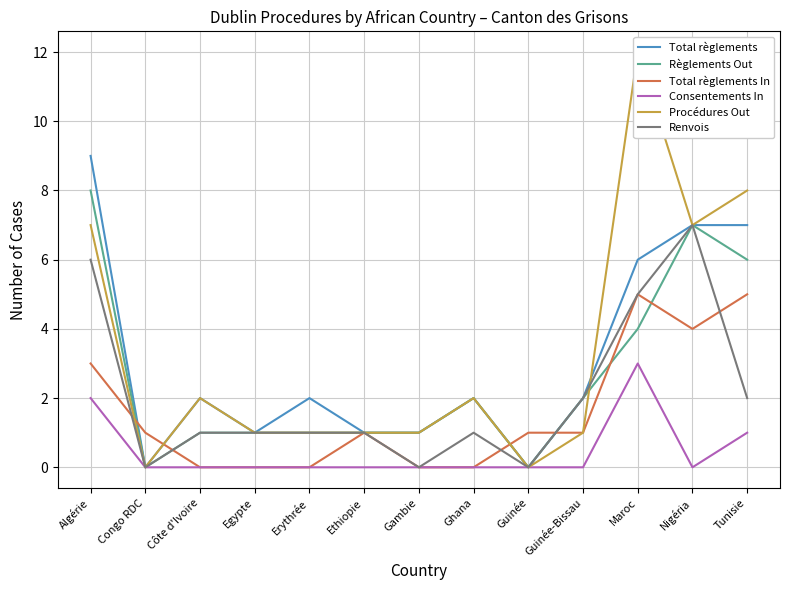

Between Egypte and Gambie, which is larger?

Egypte